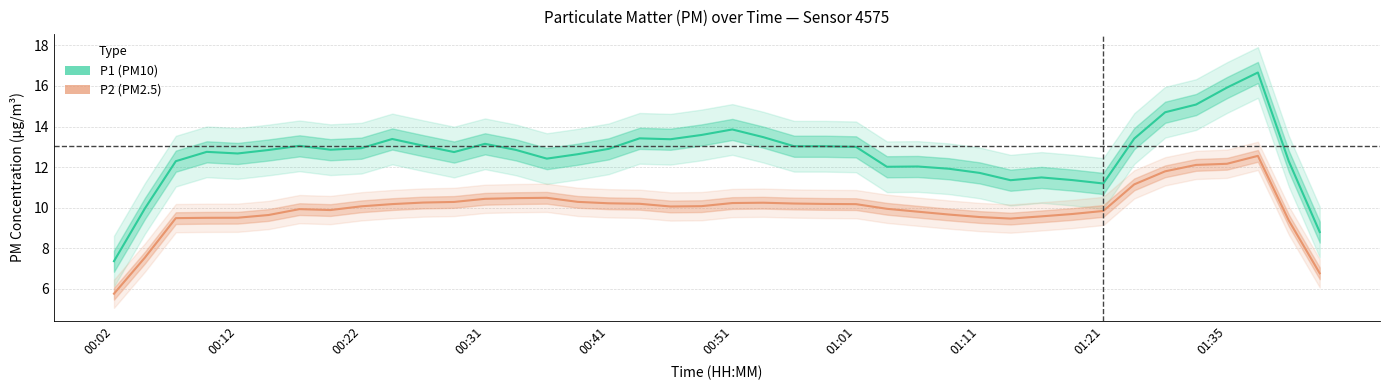

Rank the series by their maximum value, from lowest to highest.

P2, P1